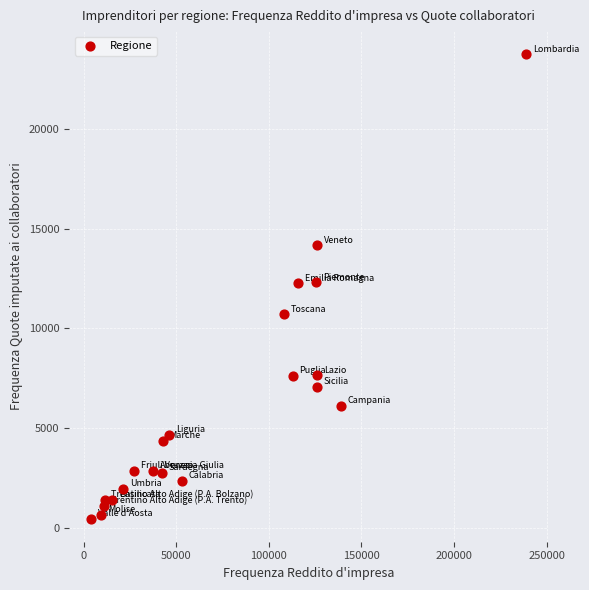

What is the range of Y values (max minus min)?

23274